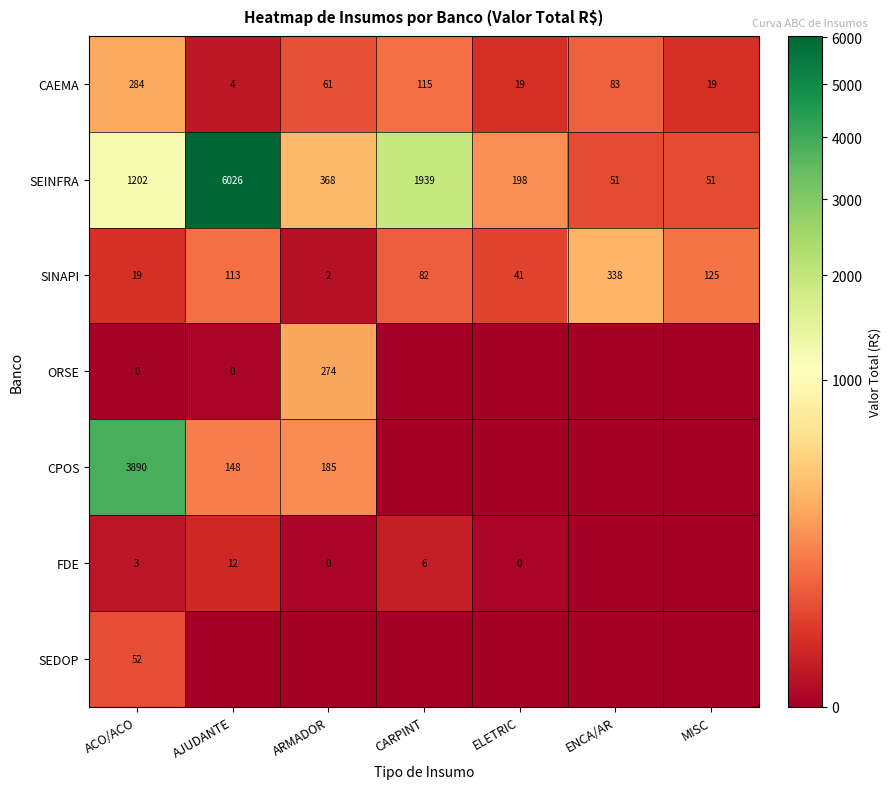

What is the total value across all series at ACO/ACO?

5450